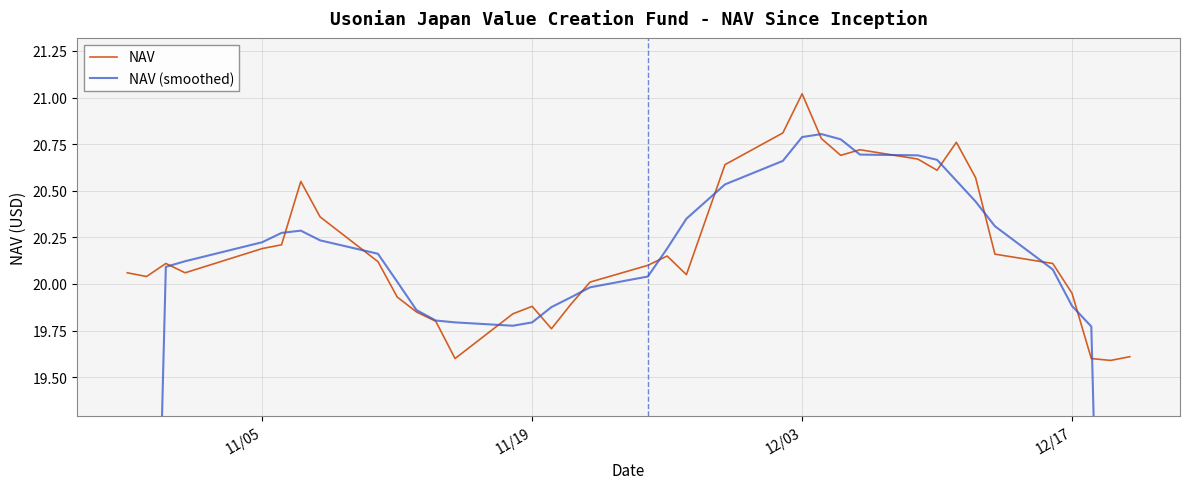

What is the maximum value shown in the chart?

21.0